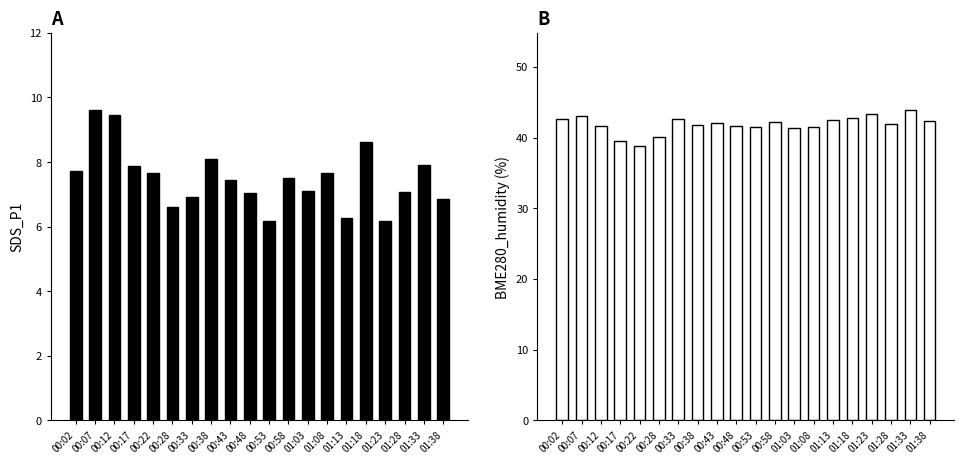

What is the label of the 17th bar from the left?

01:23